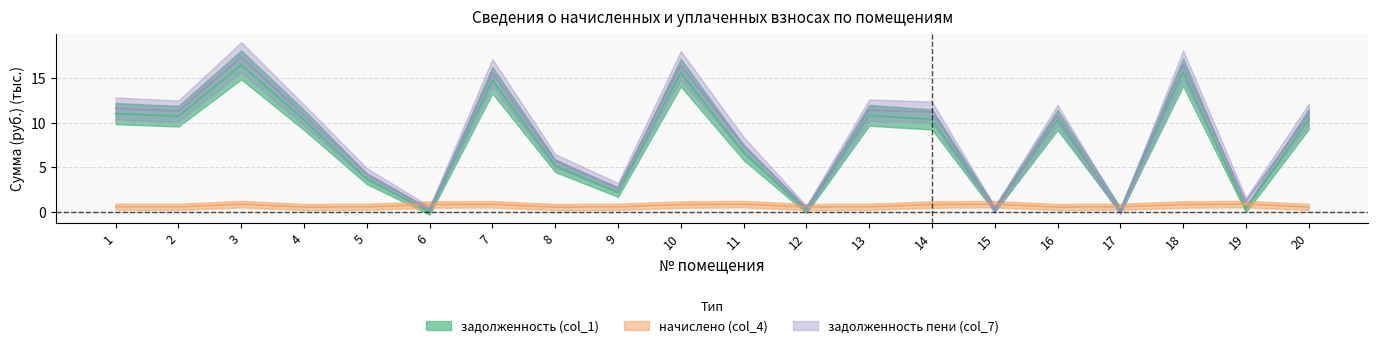

Between 6 and 20, which series saw the biggest shift?

задолженность пени (col_7)